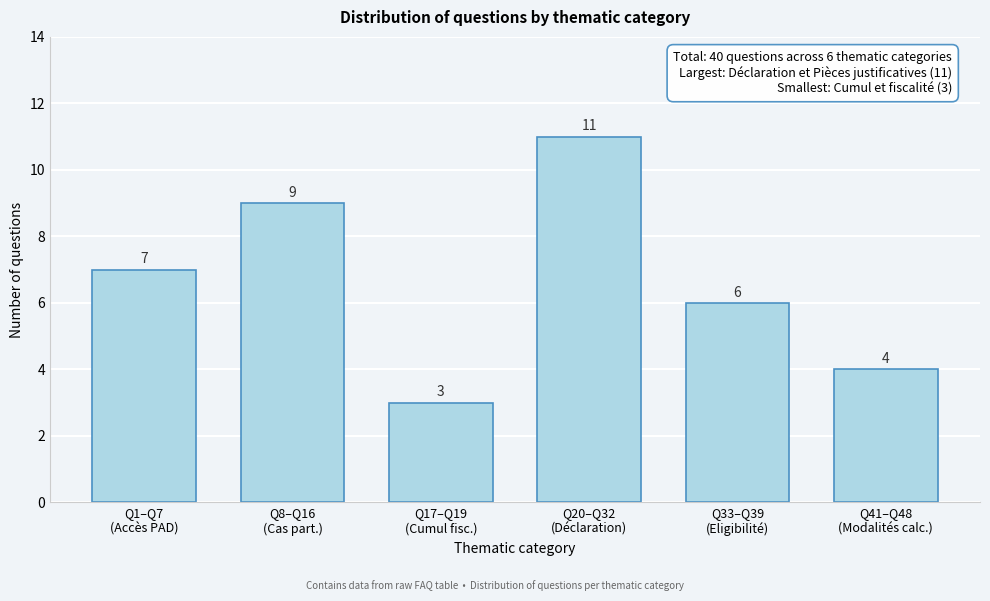

Reading right to left, list all the values displayed in this chart.

4	6	11	3	9	7